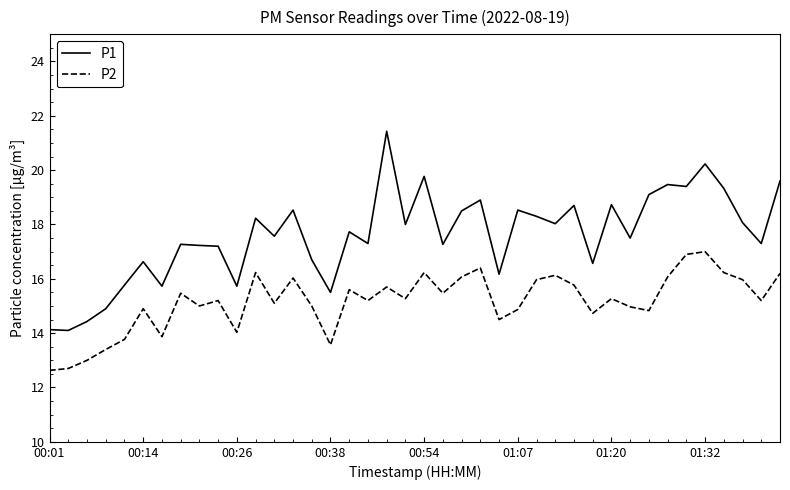

Rank the series by their average value, from lowest to highest.

P2, P1